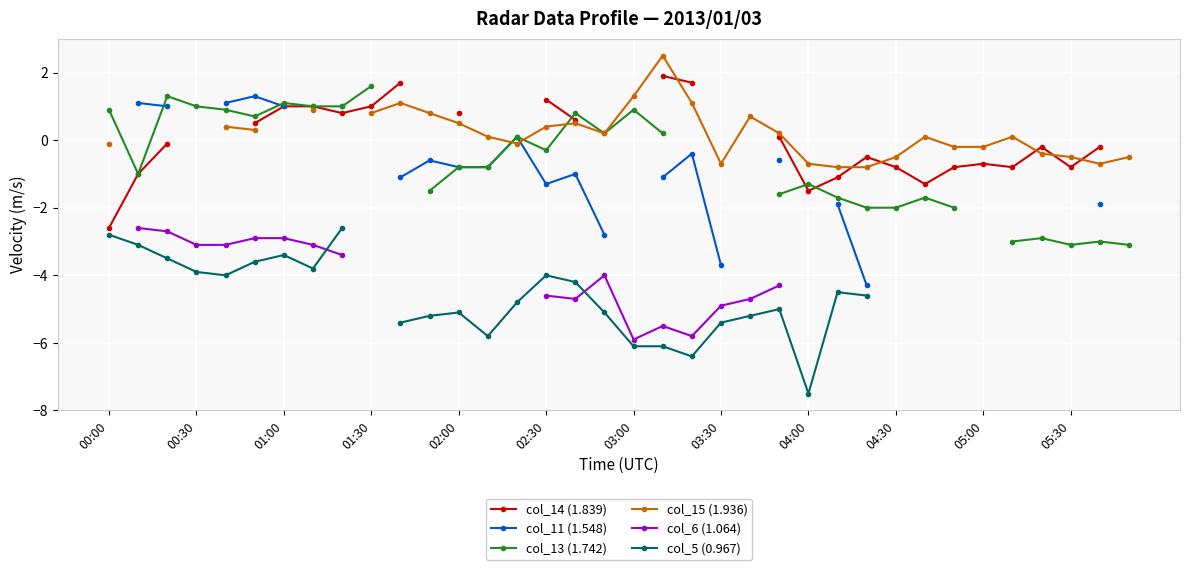

At which label is col_5 (0.967) closest to -5?

23